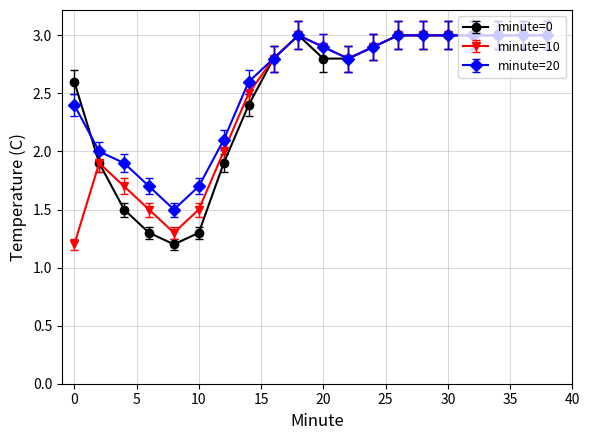

What is the maximum value shown in the chart?

3.0